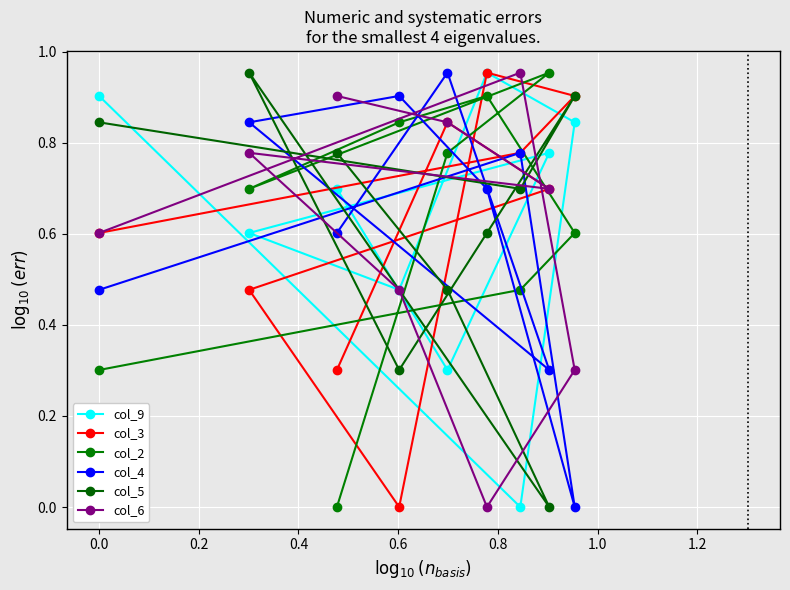

How many interior local peaks does the col_9 series have?

2